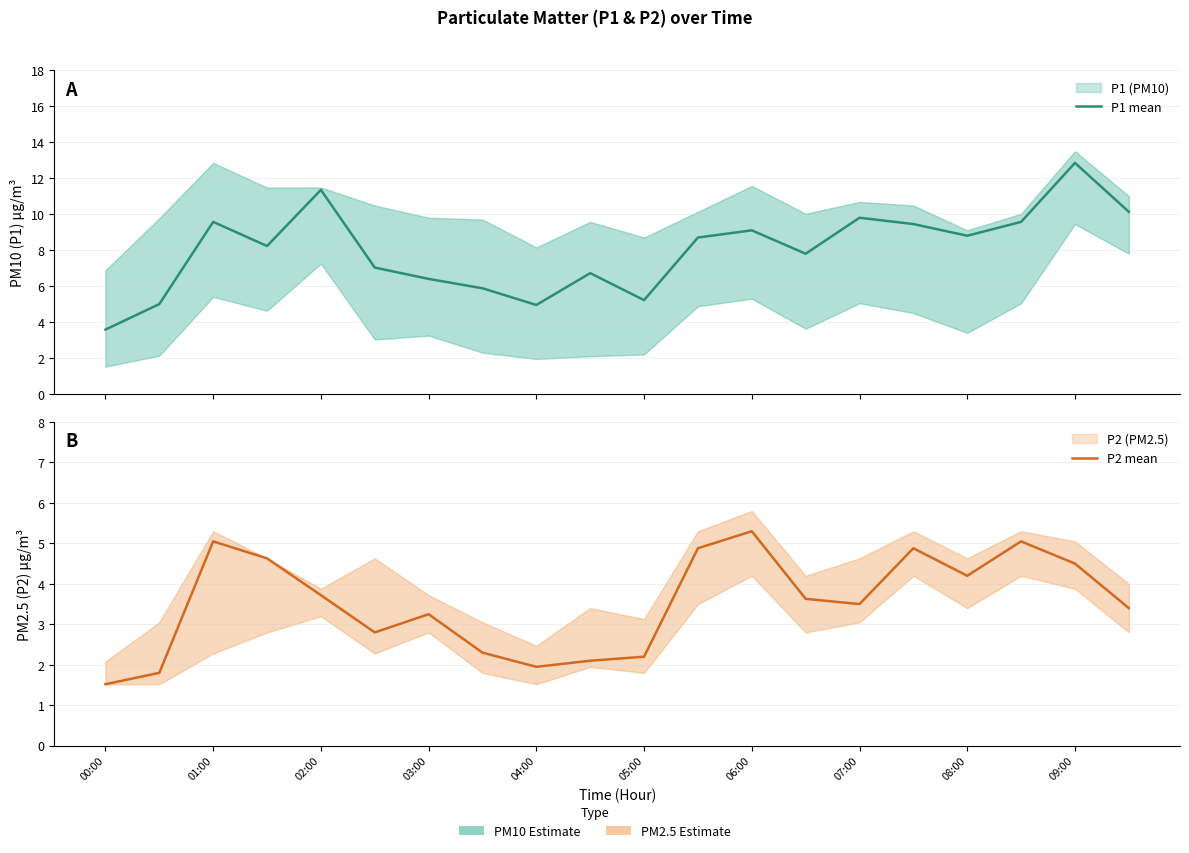

Rank the series by their maximum value, from highest to lowest.

P1 mean, P2 mean